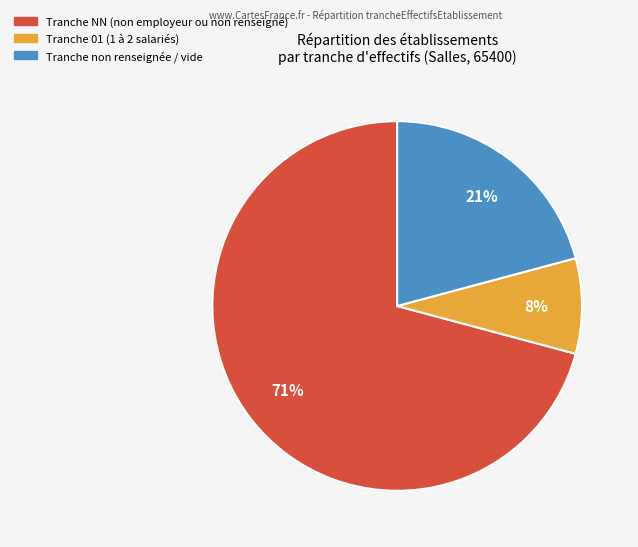

To the nearest percent, what is the average slice percentage?

33%